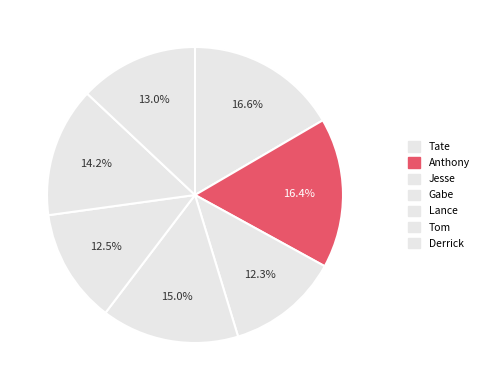

How much of the chart is everything except Tate?

83.4%